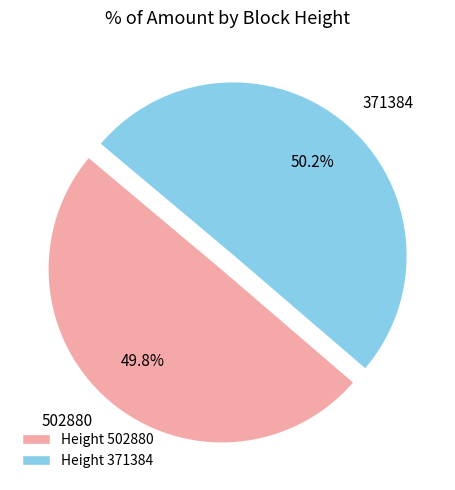

How many slices are in this pie chart?

2